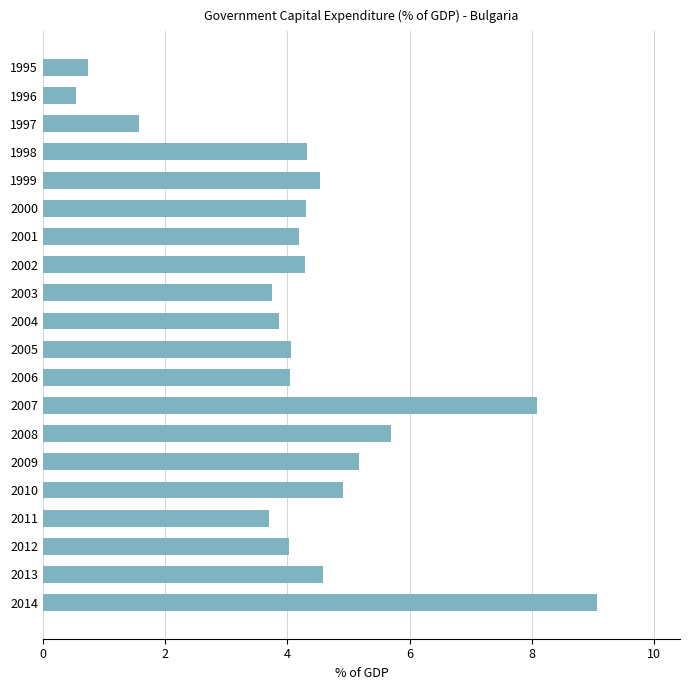

Which has a higher value, 2013 or 1996?

2013